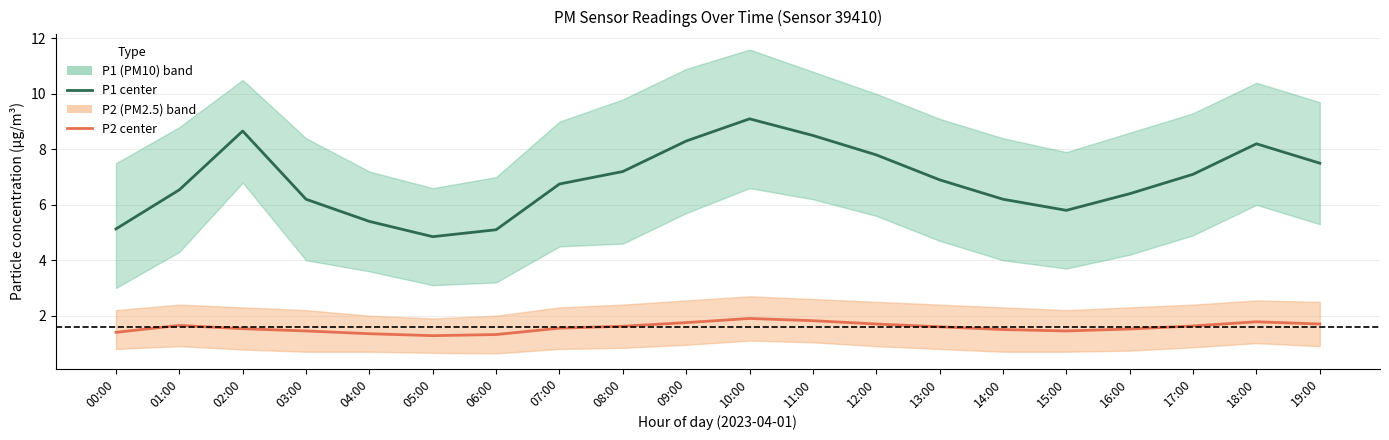

Between 00:00 and 02:00, which series saw the biggest shift?

P1 center